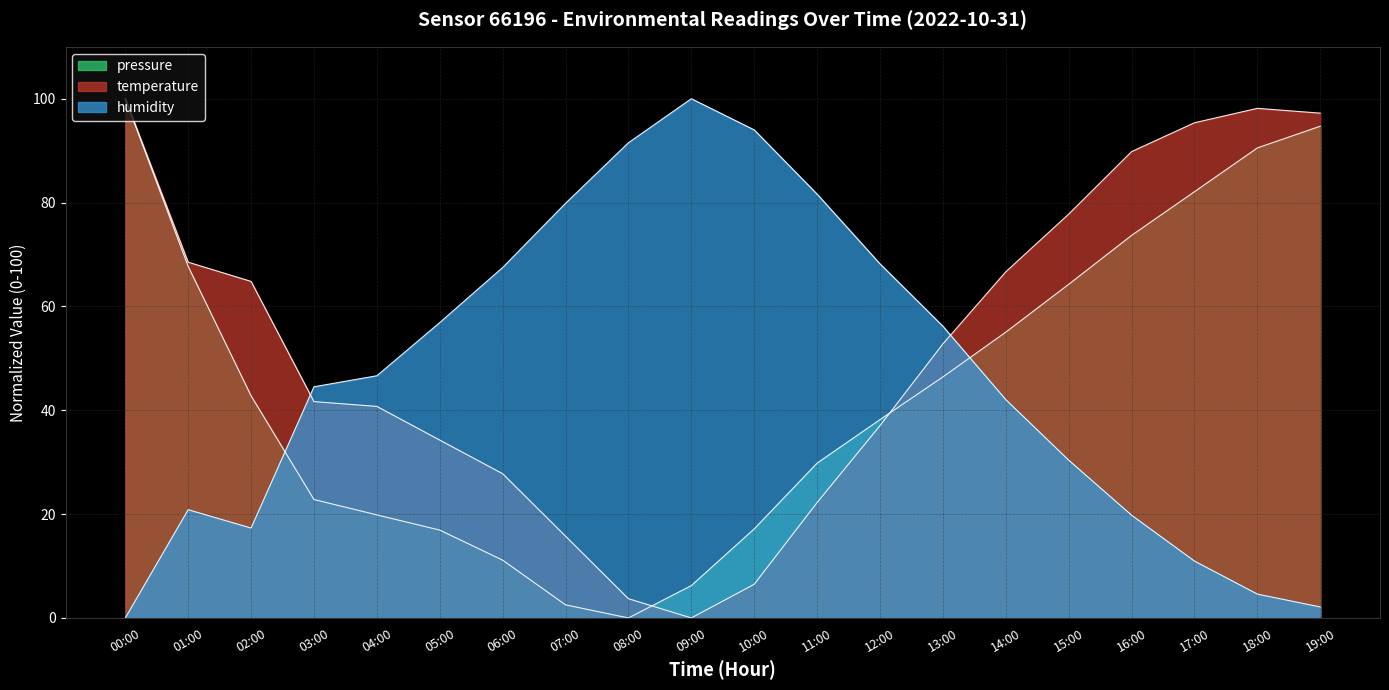

What is the sum of all temperature values?

1040.7